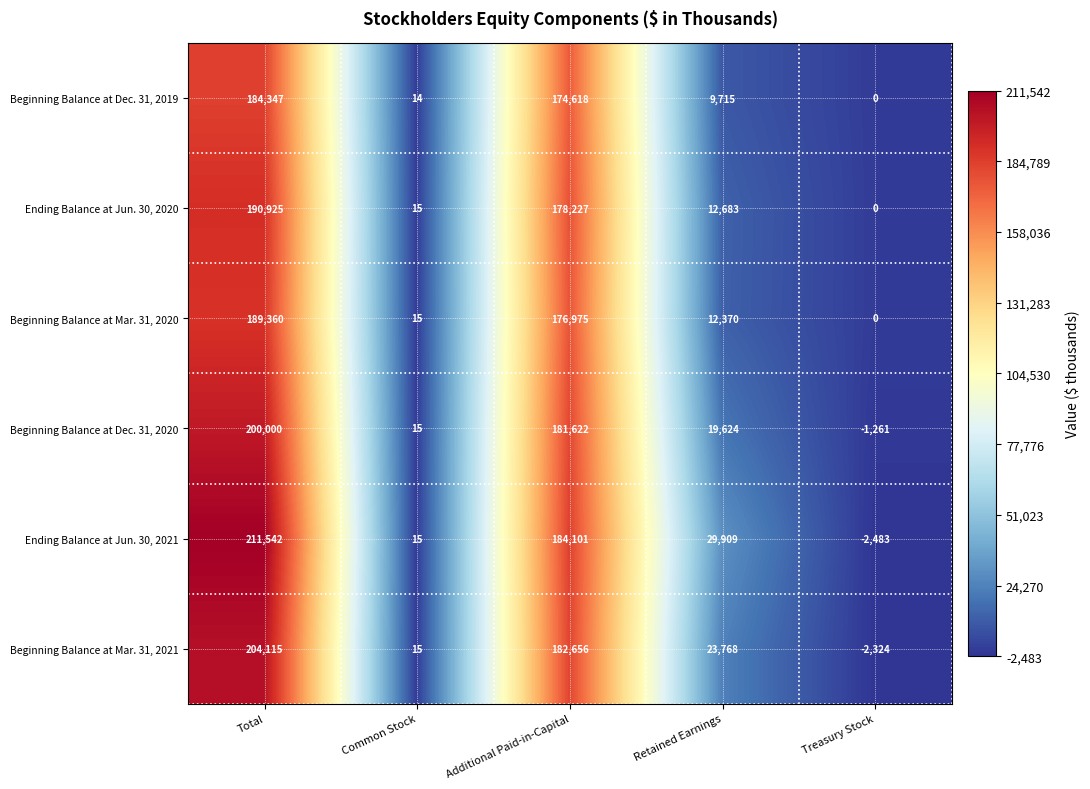

What is the difference between the Beginning Balance at Mar. 31, 2020 values at Retained Earnings and Treasury Stock?

12370